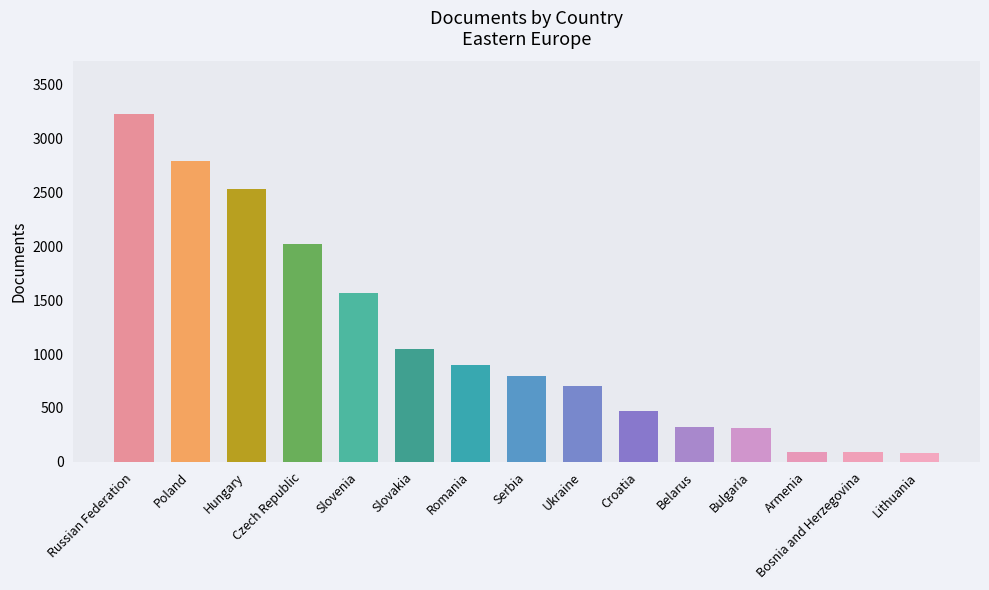

What is the maximum value shown in the chart?

3231